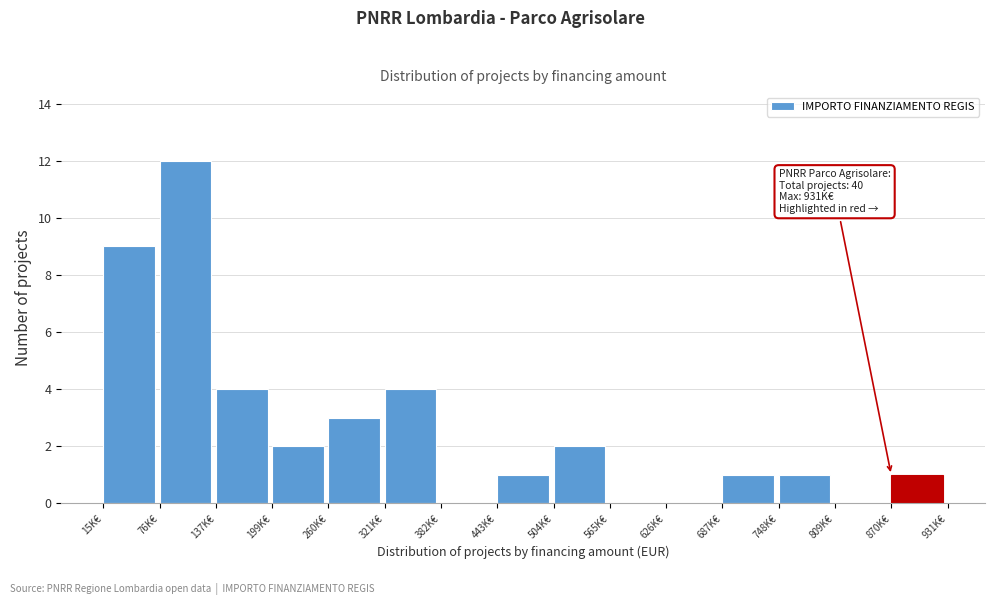

Reading left to right, what are all the values shown in this chart?

15K€=9	76K€=12	137K€=4	199K€=2	260K€=3	321K€=4	382K€=0	443K€=1	504K€=2	565K€=0	626K€=0	687K€=1	748K€=1	809K€=0	870K€=1